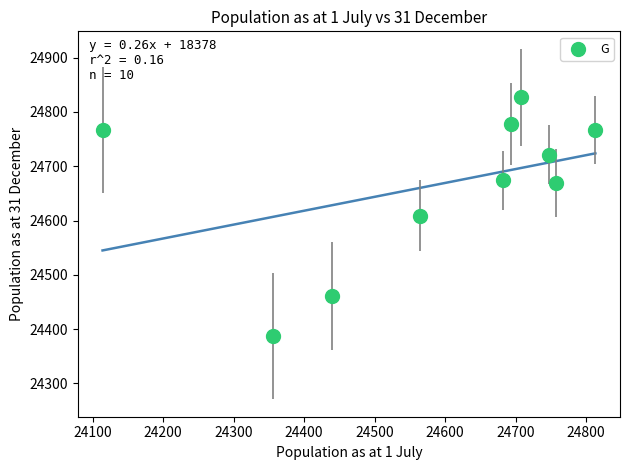

What is the range of Y values (max minus min)?

440